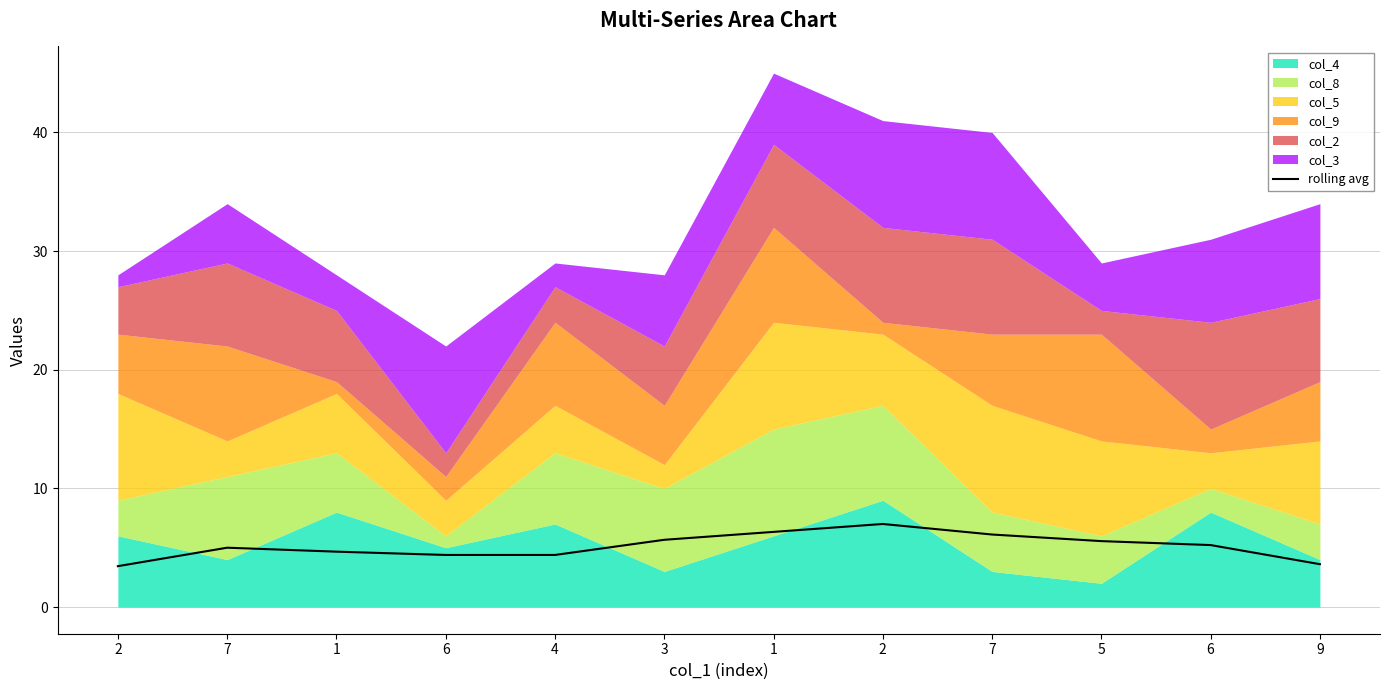

Reading left to right, extract all data points from this chart.

2=3.4	7=5.0	1=4.7	6=4.4	4=4.4	3=5.7	1=6.3	2=7.0	7=6.1	5=5.6	6=5.2	9=3.6